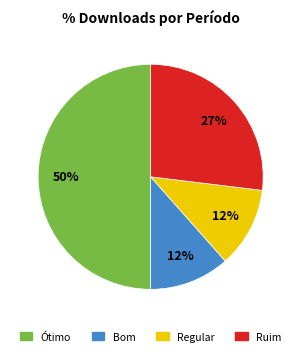

What is the largest slice in the pie chart?

Ótimo